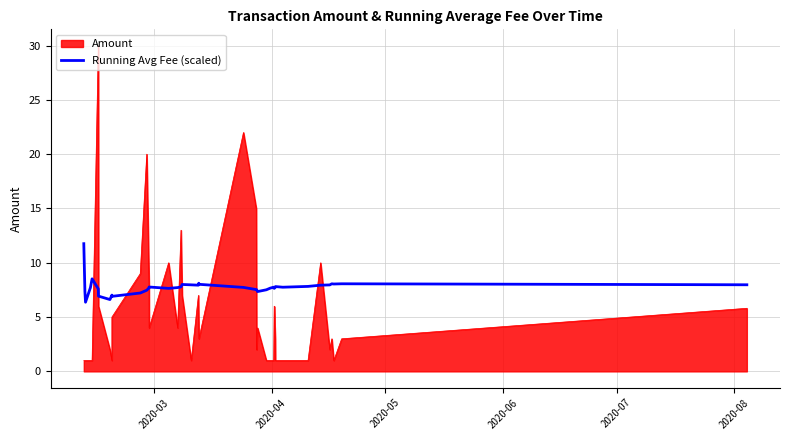

Which series has the widest spread of values?

Amount